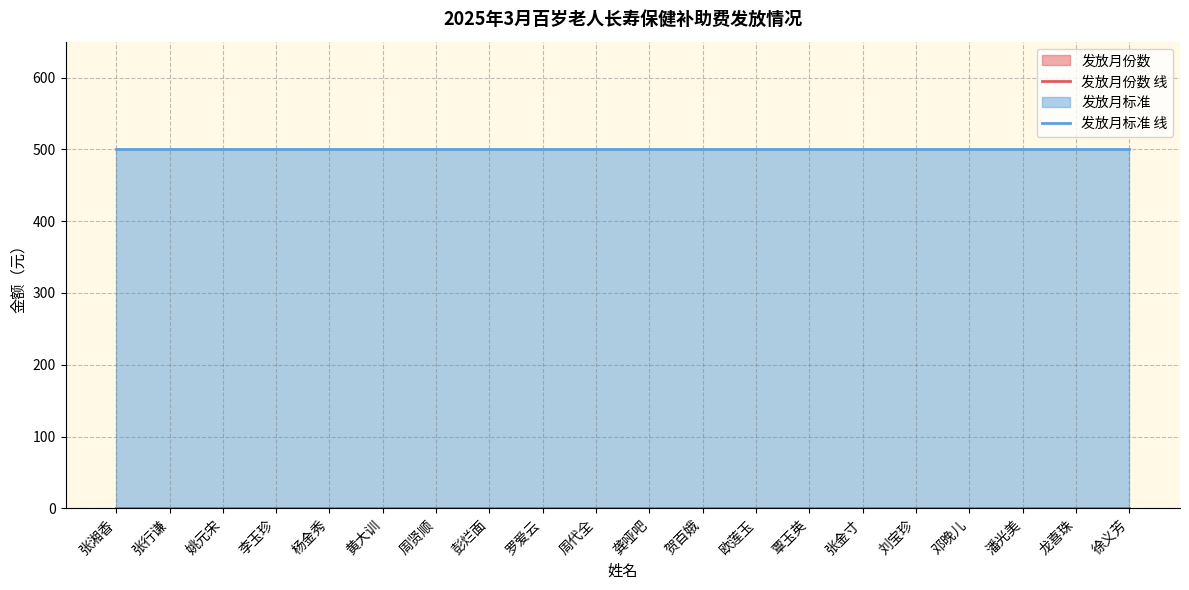

What is the total value across all series at 周代全?

501